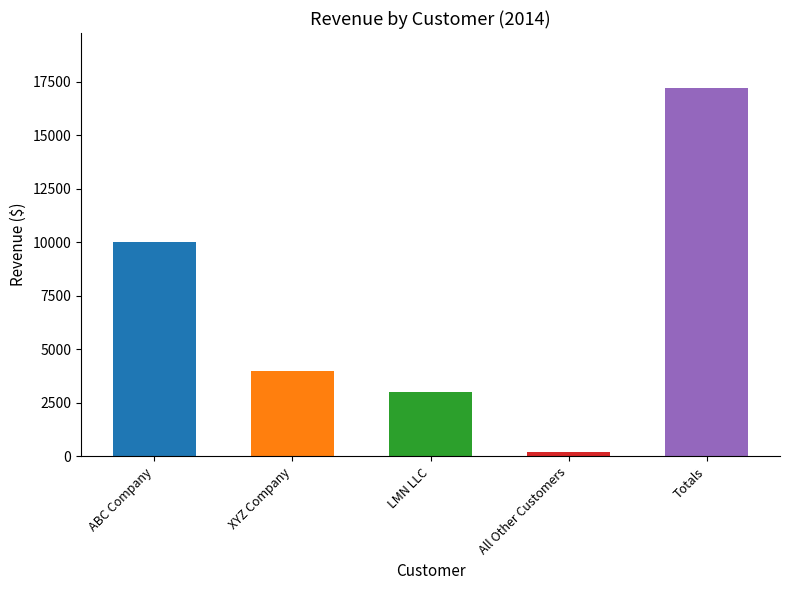

What is the average value?

6880